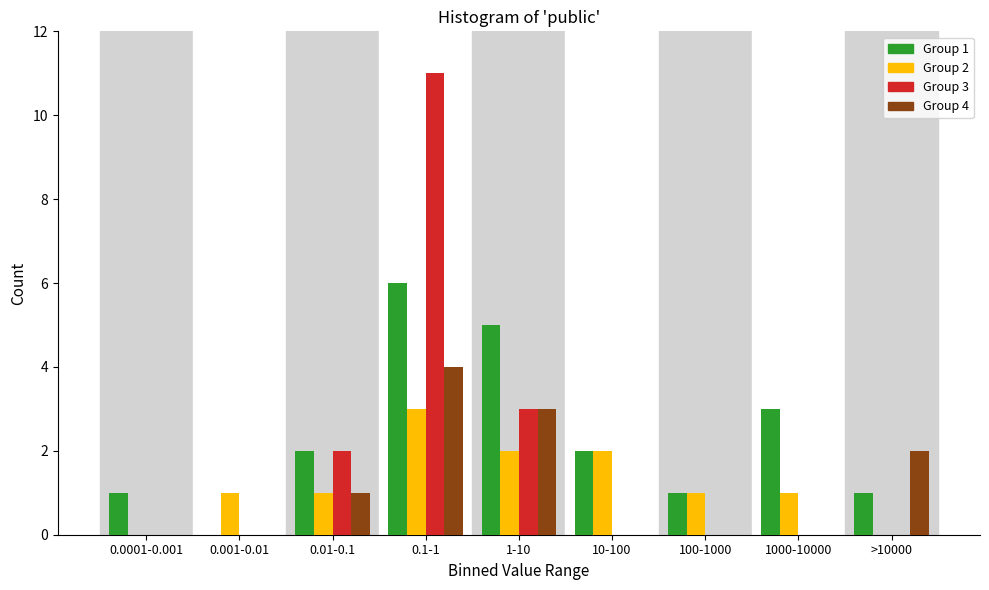

Which series changed the most between 0.001-0.01 and 10-100?

Group 1